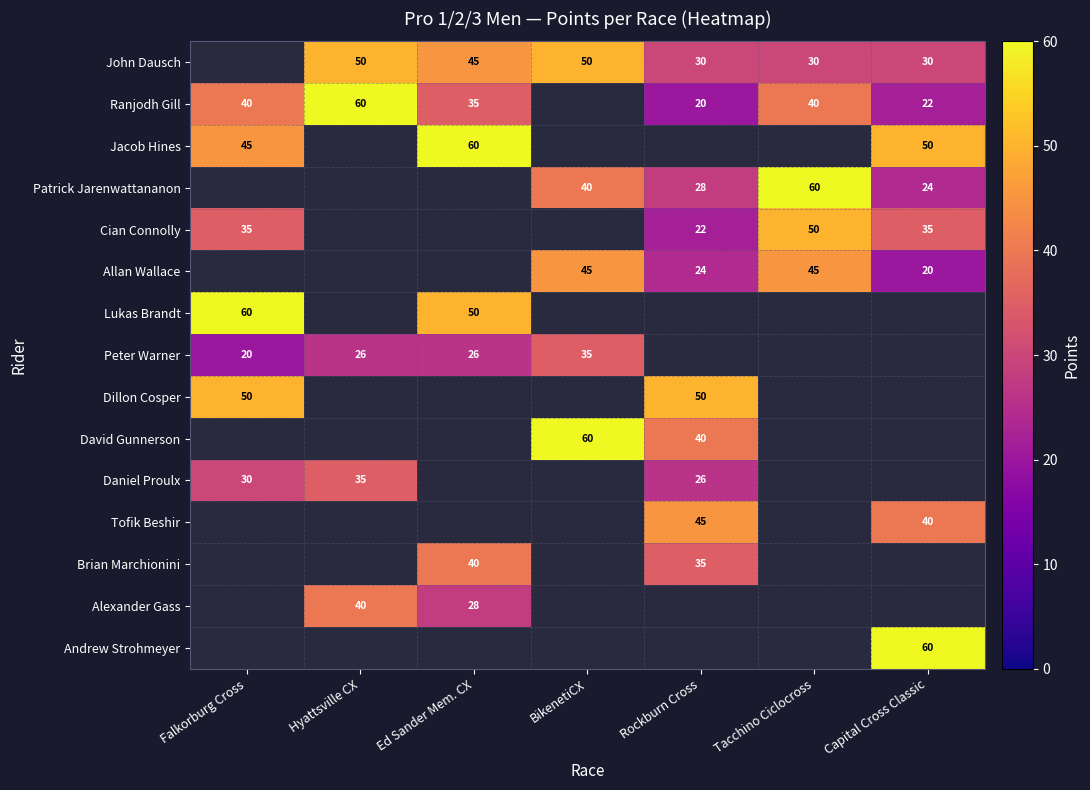

True or false: John Dausch has a value of 20.1 at BikenetiCX.

False